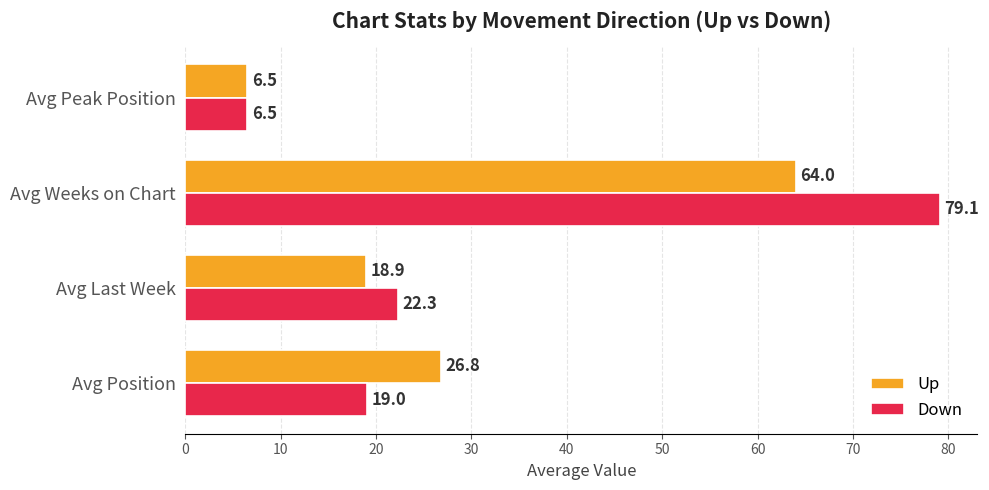

Between Avg Position and Avg Peak Position, which series saw the biggest shift?

Up